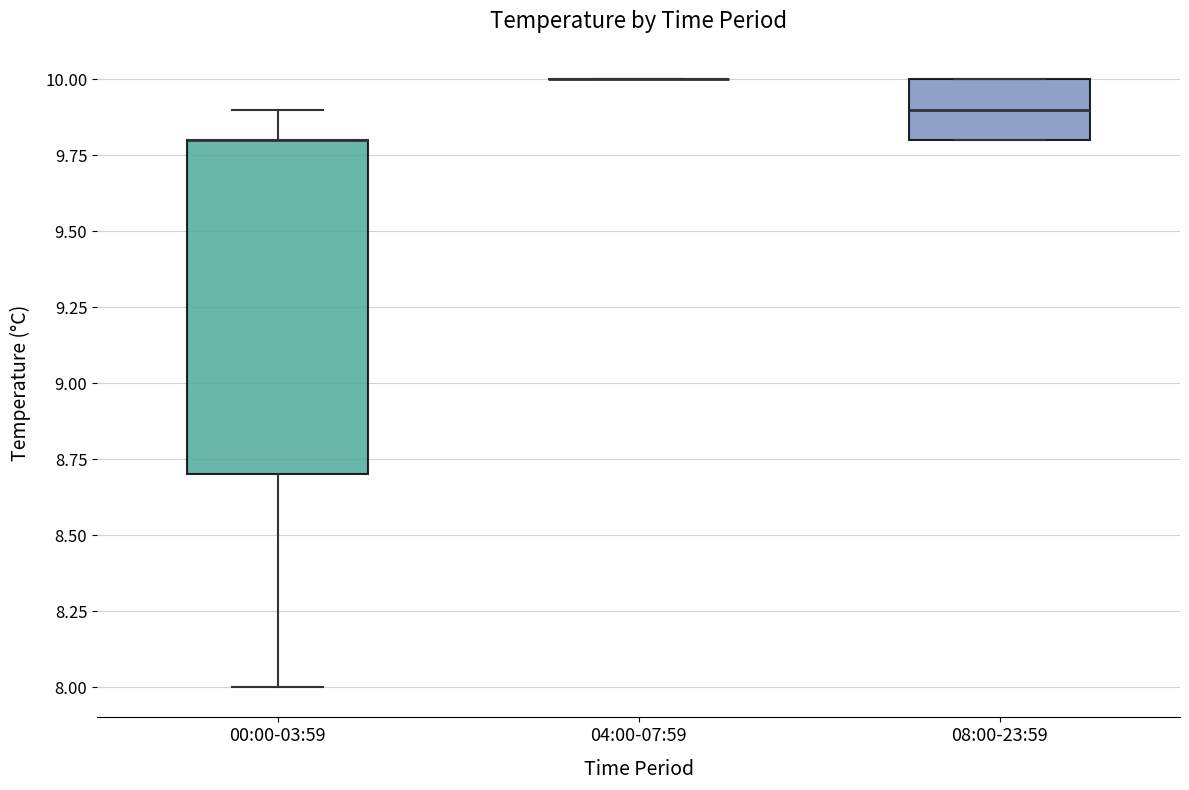

Reading left to right, transcribe this box plot: for each box, give where its median line is, the range the box spans, and where its two whiskers end, as read against the y-axis. The values are not printed on the chart, so give them approximately, as read against the axis.

00:00-03:59: median 9.8 (drawn on the box's upper edge), box 8.7 to 9.8, whiskers 8.0 to 9.9
04:00-07:59: box collapsed to a line at 10.0, whiskers 10.0 to 10.0
08:00-23:59: median 9.9, box 9.8 to 10.0, whiskers 9.8 to 10.0